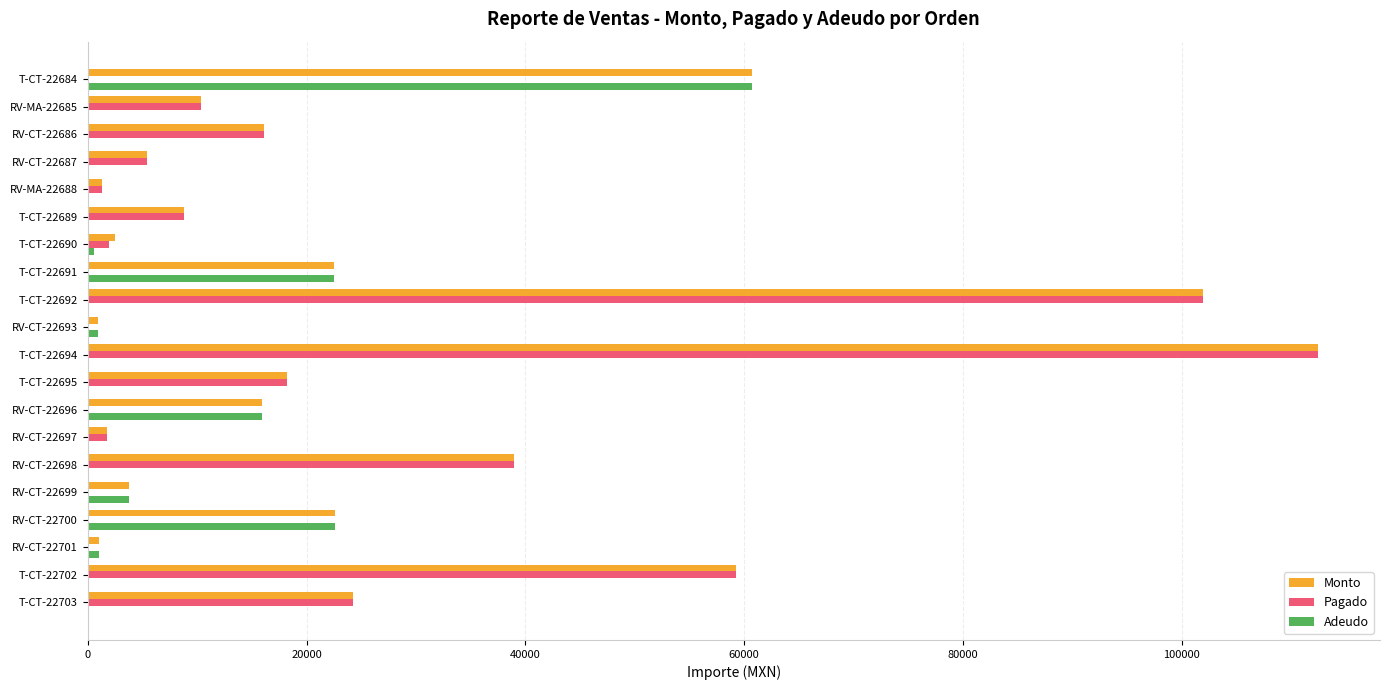

Which category has the highest value in the Monto series?

T-CT-22694